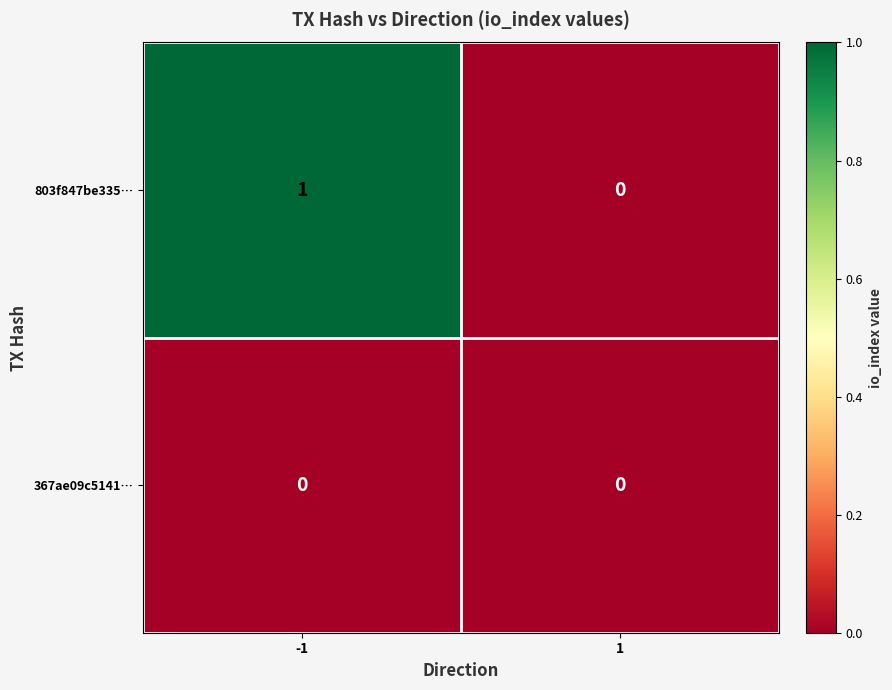

List the labels in order of 803f847be335… value, largest first.

-1, 1